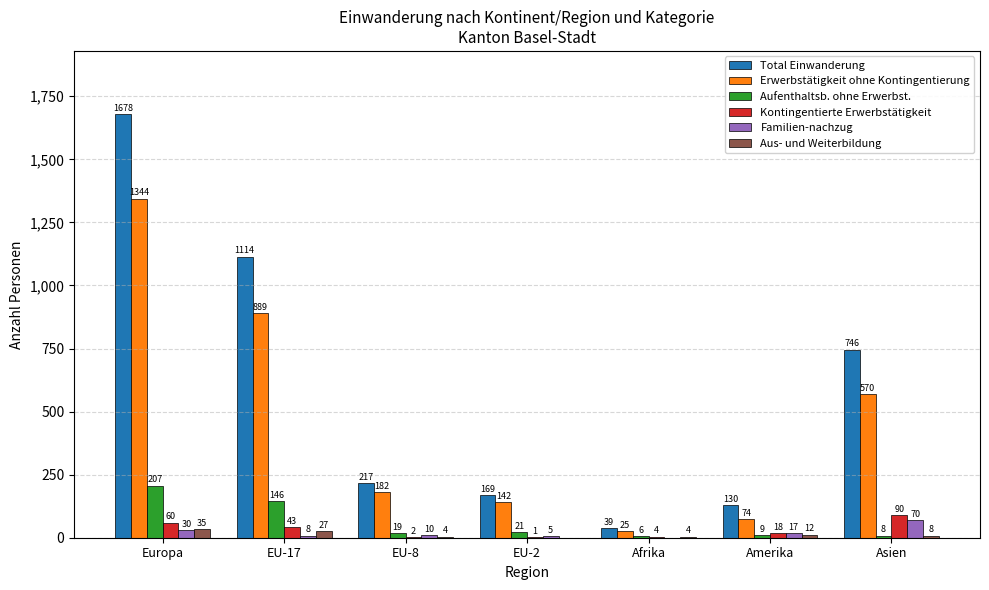

How many distinct data groups are displayed?

6